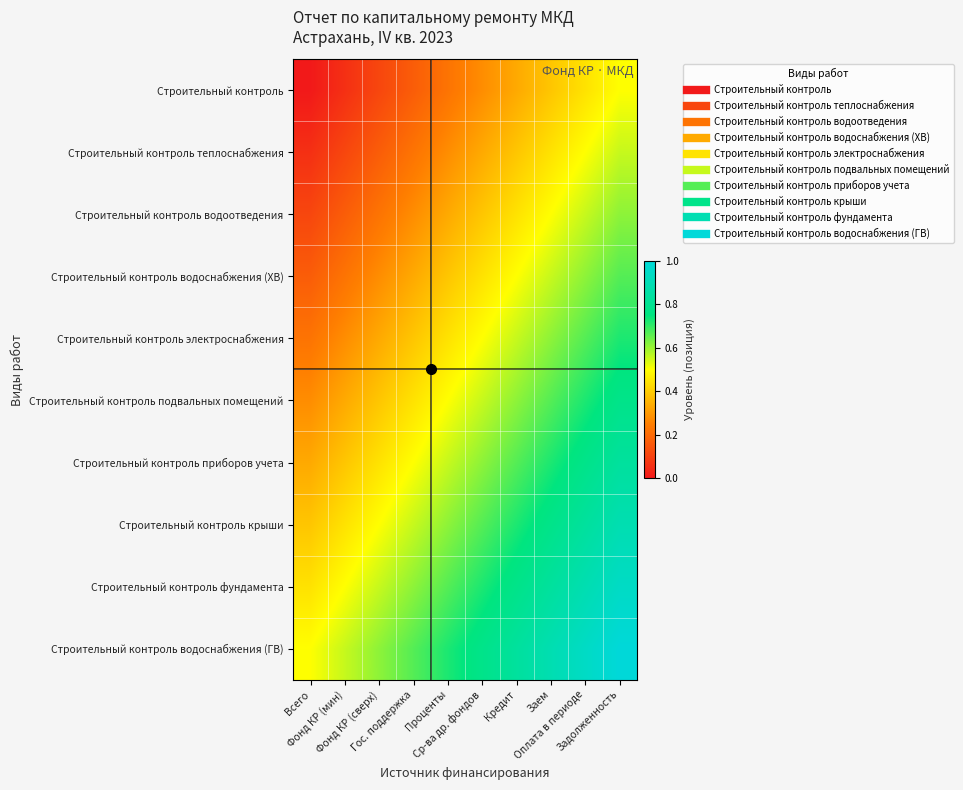

Reading left to right, what are all the values shown in this chart?

Строительный контроль: Всего=0.0	Фонд КР (мин)=0.1	Фонд КР (сверх)=0.1	Гос. поддержка=0.2	Проценты=0.2	Ср-ва др. фондов=0.3	Кредит=0.3	Заем=0.4	Оплата в периоде=0.4	Задолженность=0.5
Строительный контроль теплоснабжения: Всего=0.1	Фонд КР (мин)=0.1	Фонд КР (сверх)=0.2	Гос. поддержка=0.2	Проценты=0.3	Ср-ва др. фондов=0.3	Кредит=0.4	Заем=0.4	Оплата в периоде=0.5	Задолженность=0.6
Строительный контроль водоотведения: Всего=0.1	Фонд КР (мин)=0.2	Фонд КР (сверх)=0.2	Гос. поддержка=0.3	Проценты=0.3	Ср-ва др. фондов=0.4	Кредит=0.4	Заем=0.5	Оплата в периоде=0.6	Задолженность=0.6
Строительный контроль водоснабжения (ХВ): Всего=0.2	Фонд КР (мин)=0.2	Фонд КР (сверх)=0.3	Гос. поддержка=0.3	Проценты=0.4	Ср-ва др. фондов=0.4	Кредит=0.5	Заем=0.6	Оплата в периоде=0.6	Задолженность=0.7
Строительный контроль электроснабжения: Всего=0.2	Фонд КР (мин)=0.3	Фонд КР (сверх)=0.3	Гос. поддержка=0.4	Проценты=0.4	Ср-ва др. фондов=0.5	Кредит=0.6	Заем=0.6	Оплата в периоде=0.7	Задолженность=0.7
Строительный контроль подвальных помещений: Всего=0.3	Фонд КР (мин)=0.3	Фонд КР (сверх)=0.4	Гос. поддержка=0.4	Проценты=0.5	Ср-ва др. фондов=0.6	Кредит=0.6	Заем=0.7	Оплата в периоде=0.7	Задолженность=0.8
Строительный контроль приборов учета: Всего=0.3	Фонд КР (мин)=0.4	Фонд КР (сверх)=0.4	Гос. поддержка=0.5	Проценты=0.6	Ср-ва др. фондов=0.6	Кредит=0.7	Заем=0.7	Оплата в периоде=0.8	Задолженность=0.8
Строительный контроль крыши: Всего=0.4	Фонд КР (мин)=0.4	Фонд КР (сверх)=0.5	Гос. поддержка=0.6	Проценты=0.6	Ср-ва др. фондов=0.7	Кредит=0.7	Заем=0.8	Оплата в периоде=0.8	Задолженность=0.9
Строительный контроль фундамента: Всего=0.4	Фонд КР (мин)=0.5	Фонд КР (сверх)=0.6	Гос. поддержка=0.6	Проценты=0.7	Ср-ва др. фондов=0.7	Кредит=0.8	Заем=0.8	Оплата в периоде=0.9	Задолженность=0.9
Строительный контроль водоснабжения (ГВ): Всего=0.5	Фонд КР (мин)=0.6	Фонд КР (сверх)=0.6	Гос. поддержка=0.7	Проценты=0.7	Ср-ва др. фондов=0.8	Кредит=0.8	Заем=0.9	Оплата в периоде=0.9	Задолженность=1.0